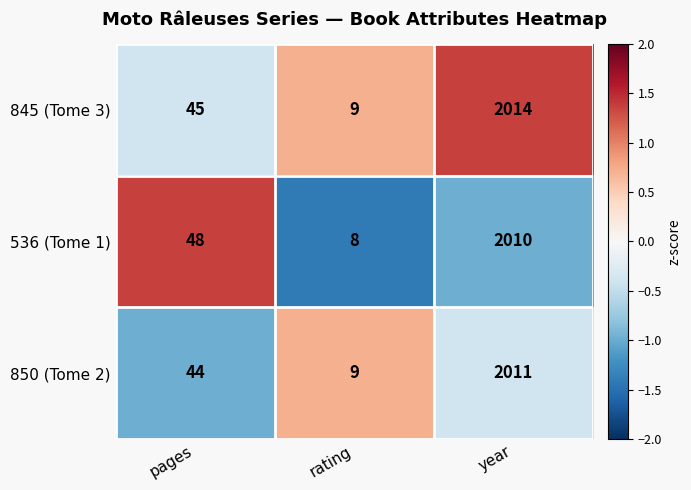

At which category is the sum across all series the highest?

year